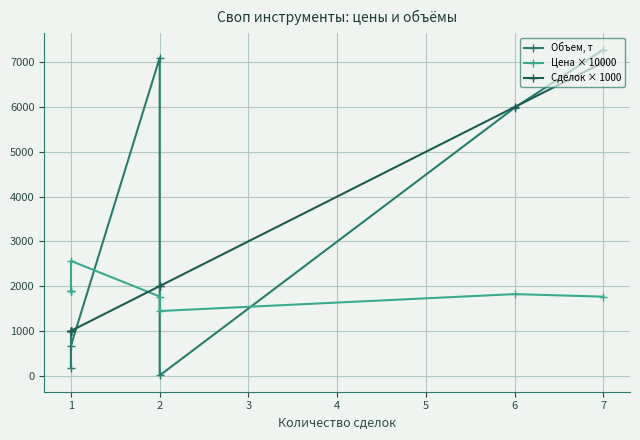

Does the chart display data point markers on the line(s)?

Yes